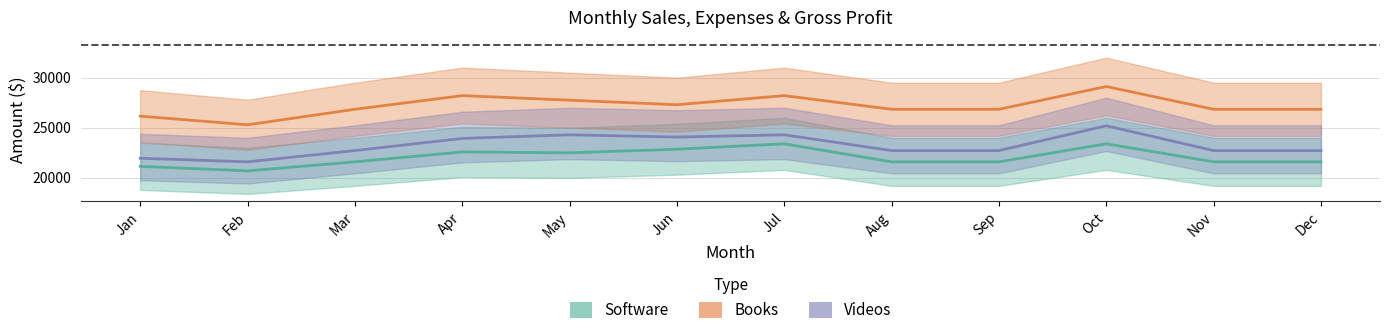

Between Mar and Dec, which series saw the biggest shift?

Software